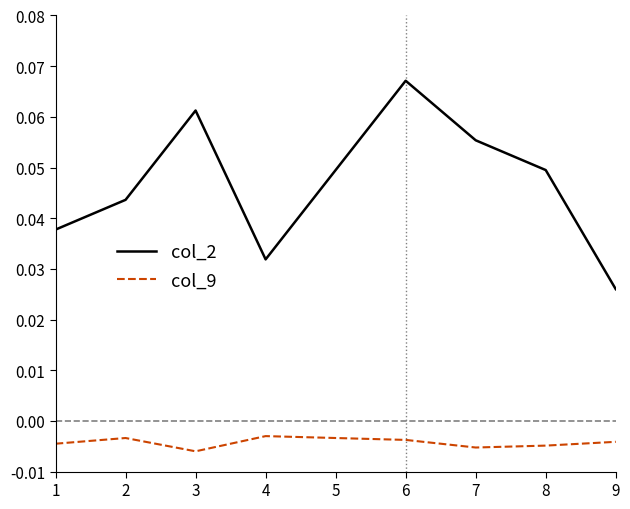

Rank the series at 1 from highest to lowest value.

col_2, col_9